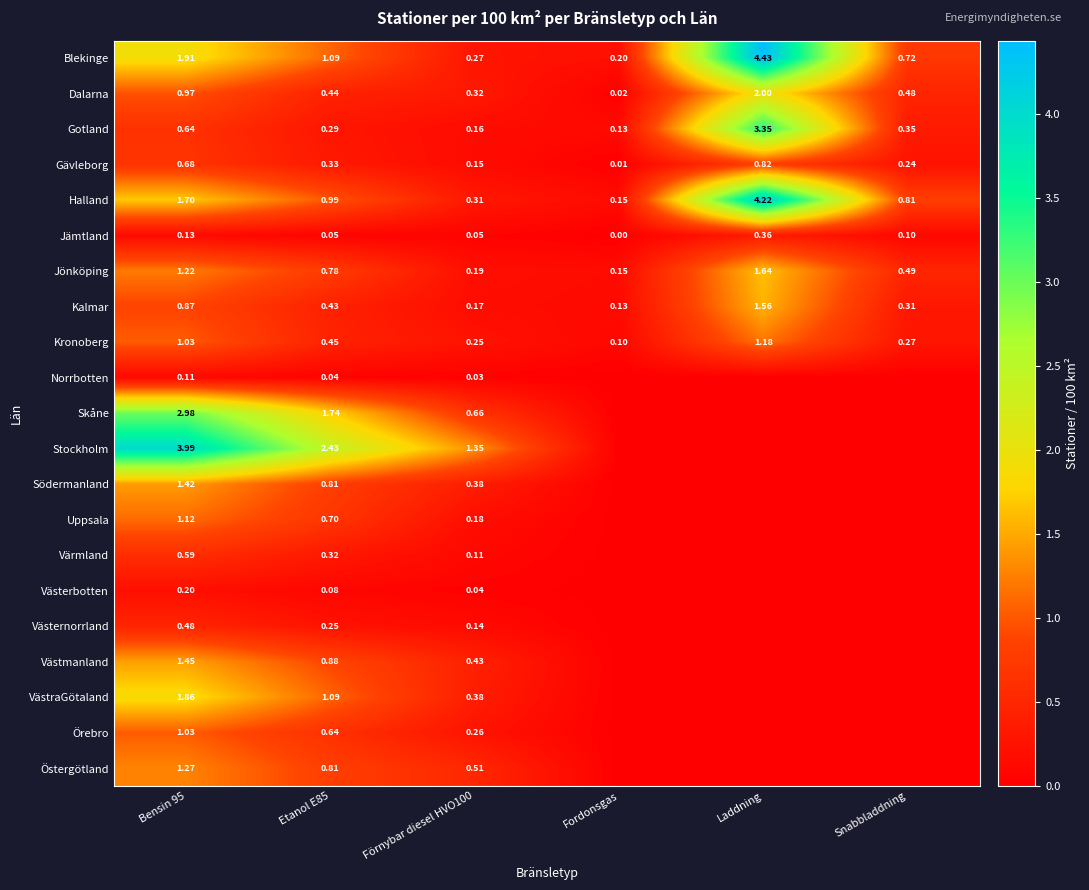

Is the value of Halland at Fordonsgas greater than the value of Gotland at Bensin 95?

No